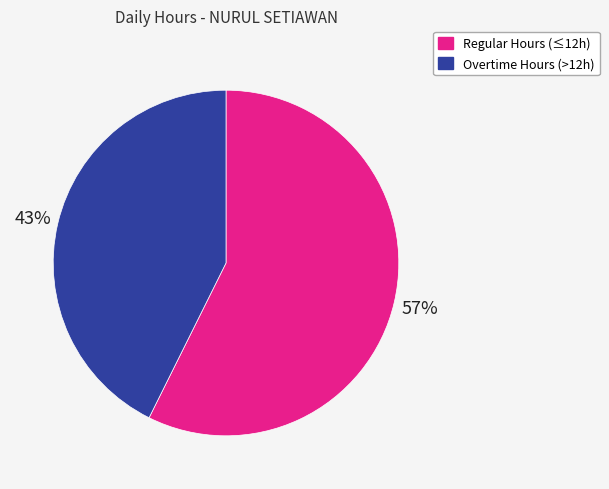

What is the smallest slice in the pie chart?

Overtime Hours (>12h)